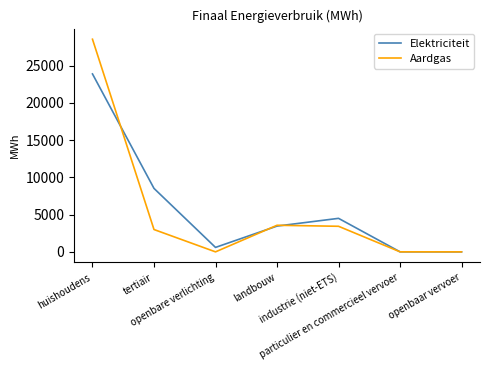

List the series in order of their peak value, highest first.

Aardgas, Elektriciteit